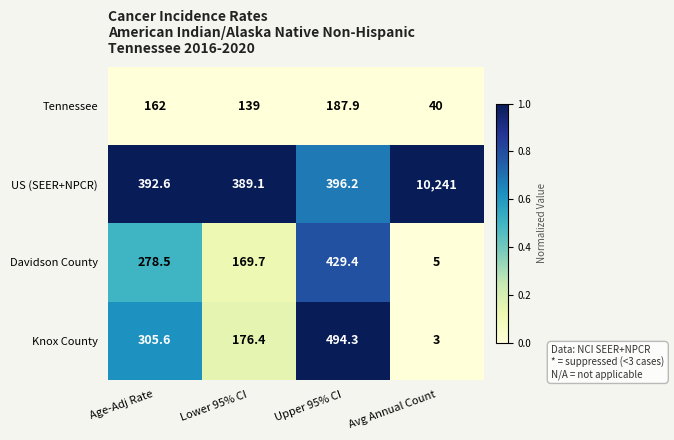

Reading left to right, transcribe all the data shown in this chart.

Tennessee: 162.0	139.0	187.9	40.0
US (SEER+NPCR): 392.6	389.1	396.2	10241.0
Davidson County: 278.5	169.7	429.4	5.0
Knox County: 305.6	176.4	494.3	3.0